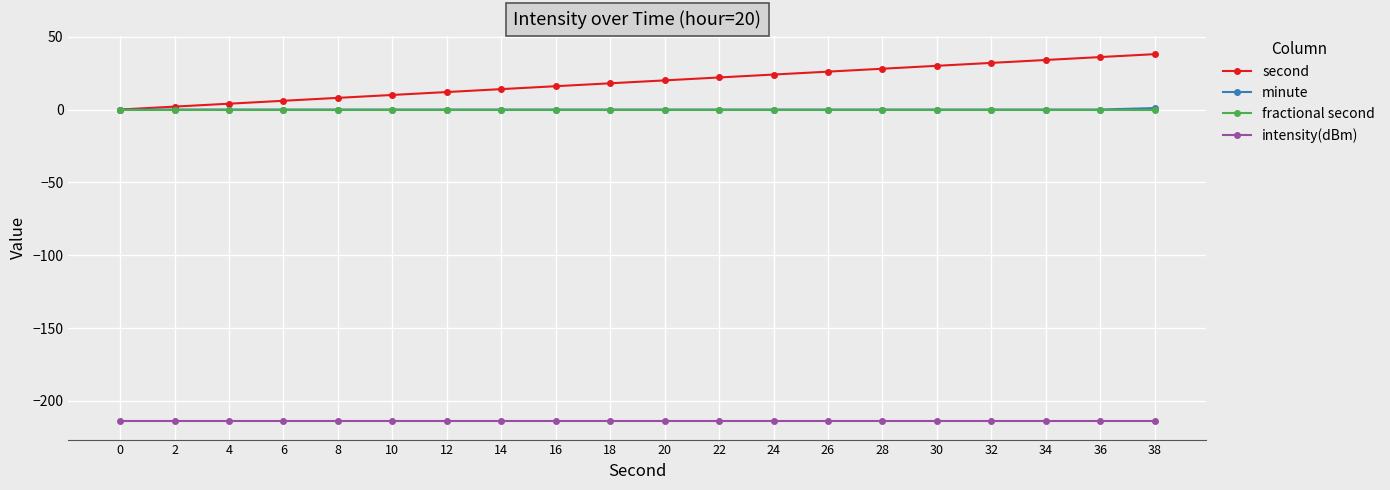

What is the sum of the intensity(dBm) values at 24 and 28?

-427.9